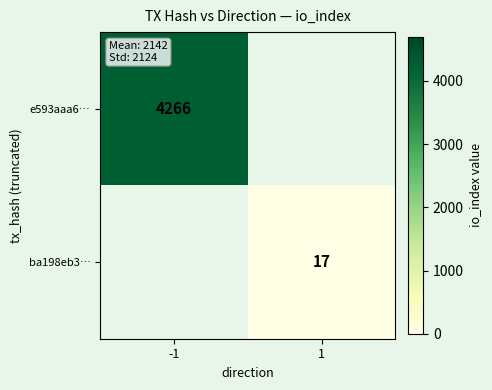

Is the value of ba198eb3… at 1 greater than the value of e593aaa6… at -1?

No